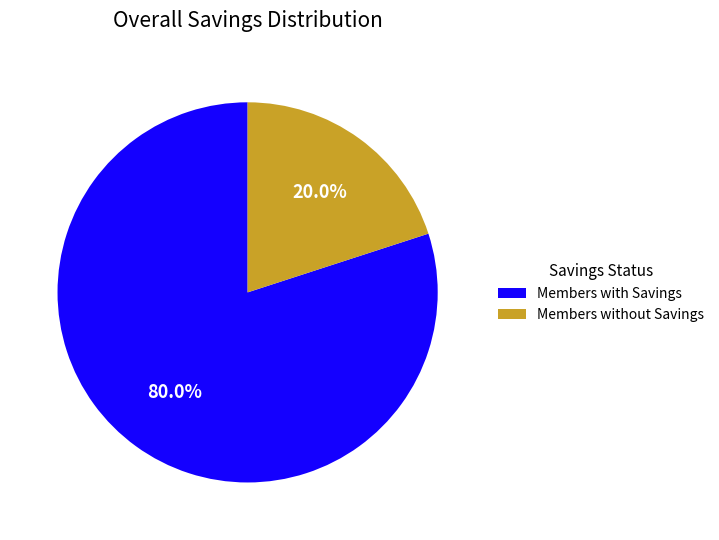

Does Members with Savings represent more than half of the total?

Yes